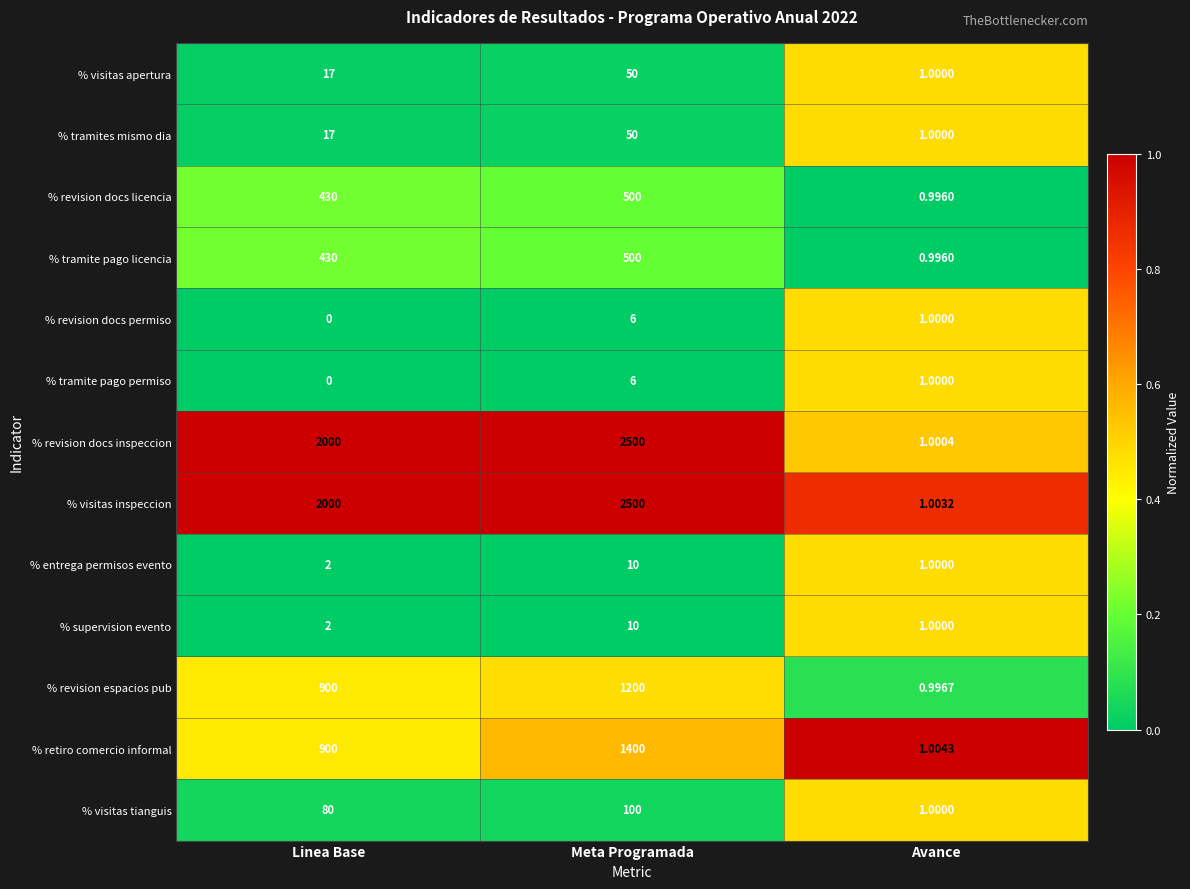

Which series has the widest spread of values?

% revision docs inspeccion